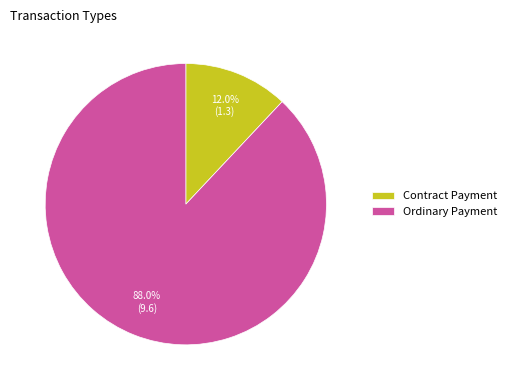

Rank the categories by value from lowest to highest.

Contract Payment, Ordinary Payment